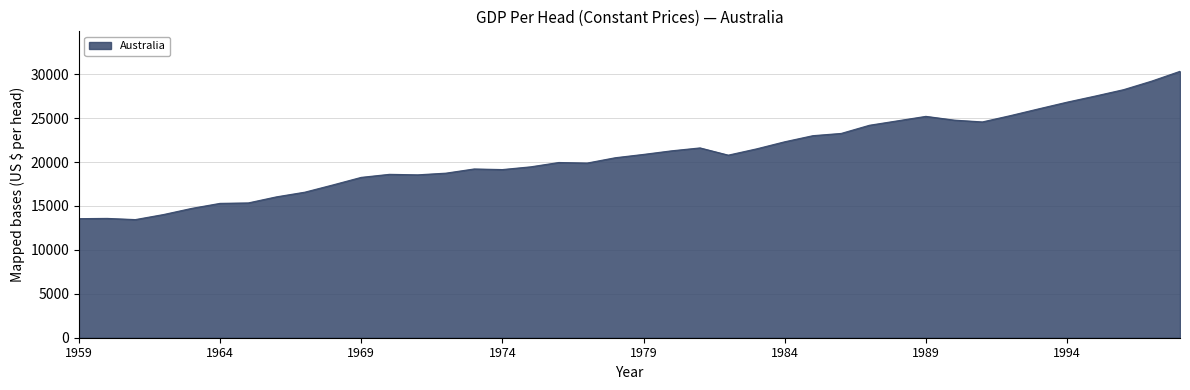

Does the chart display data point markers on the line(s)?

No